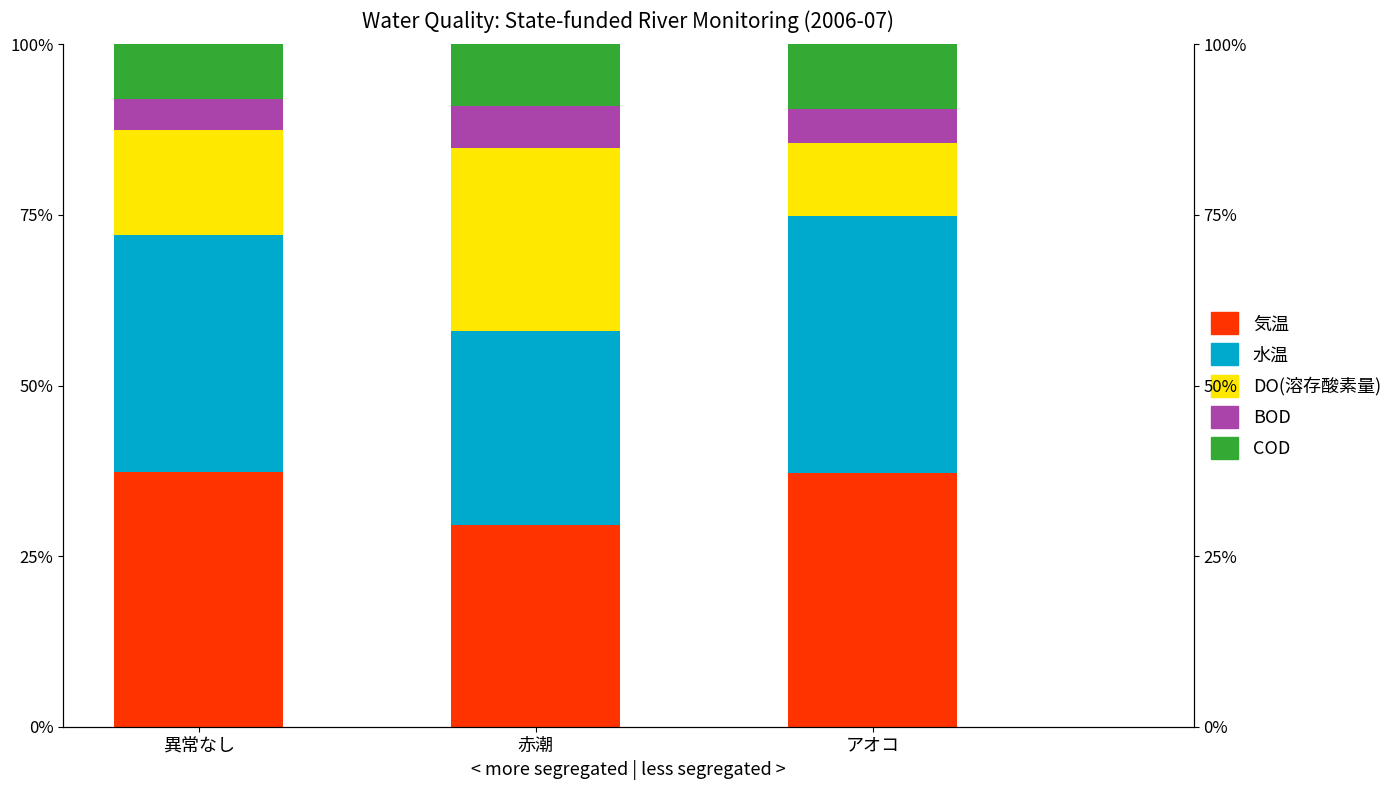

What is the minimum value for DO(溶存酸素量)?

10.7